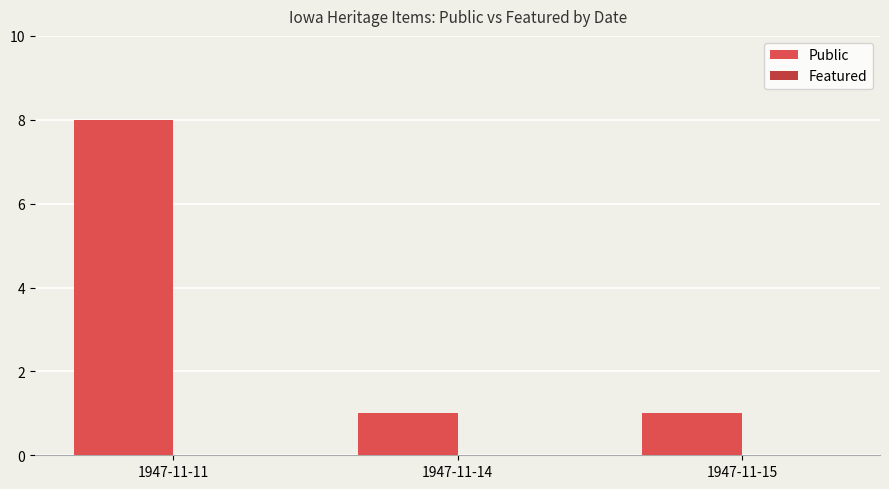

Are the bars horizontal?

No